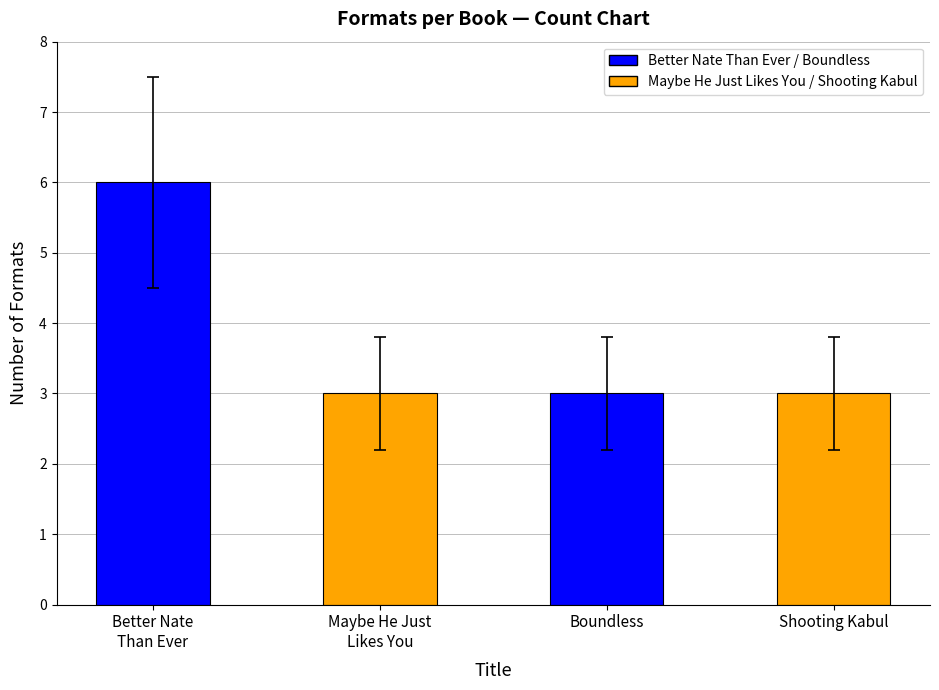

Is it true that the value at Better Nate
Than Ever is 6?

True